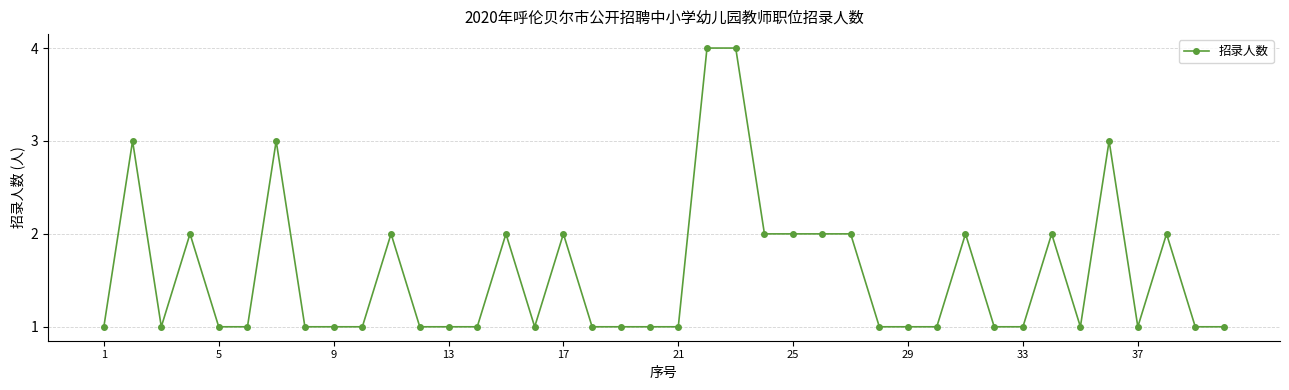

Is this an area chart (filled region under the line)?

No